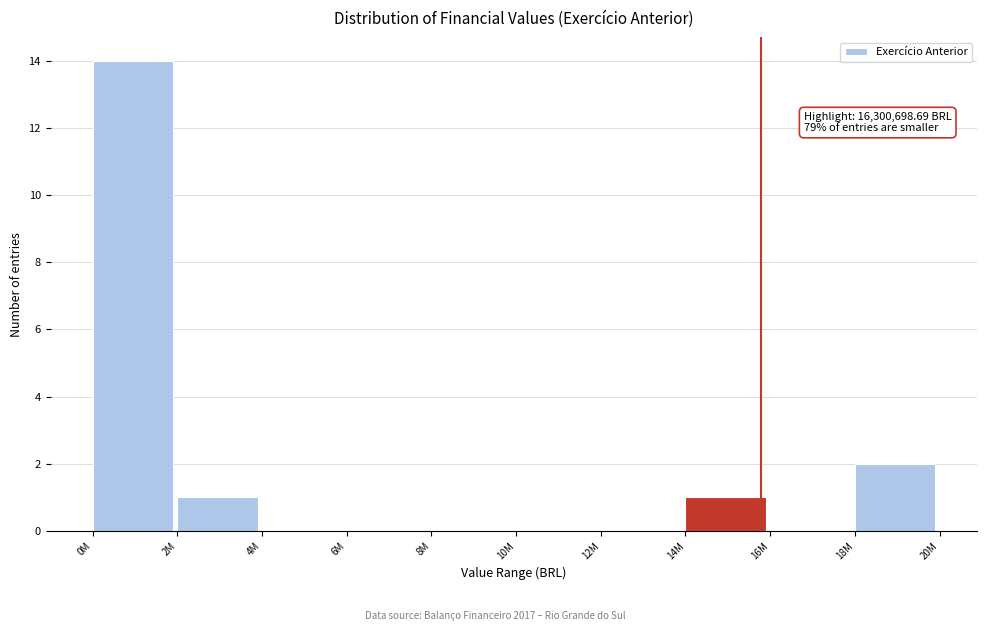

Reading left to right, what are all the values shown in this chart?

0M=14	2M=1	4M=0	6M=0	8M=0	10M=0	12M=0	14M=1	16M=0	18M=2